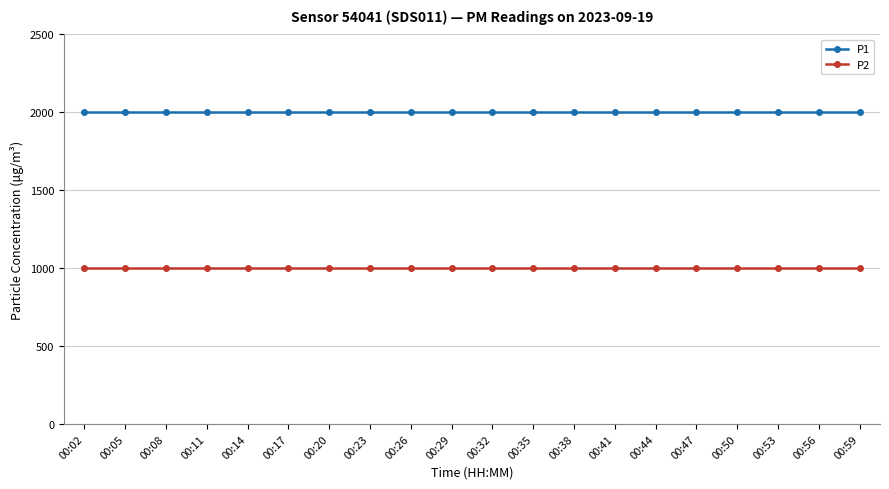

Which series has the largest total across all categories?

P1